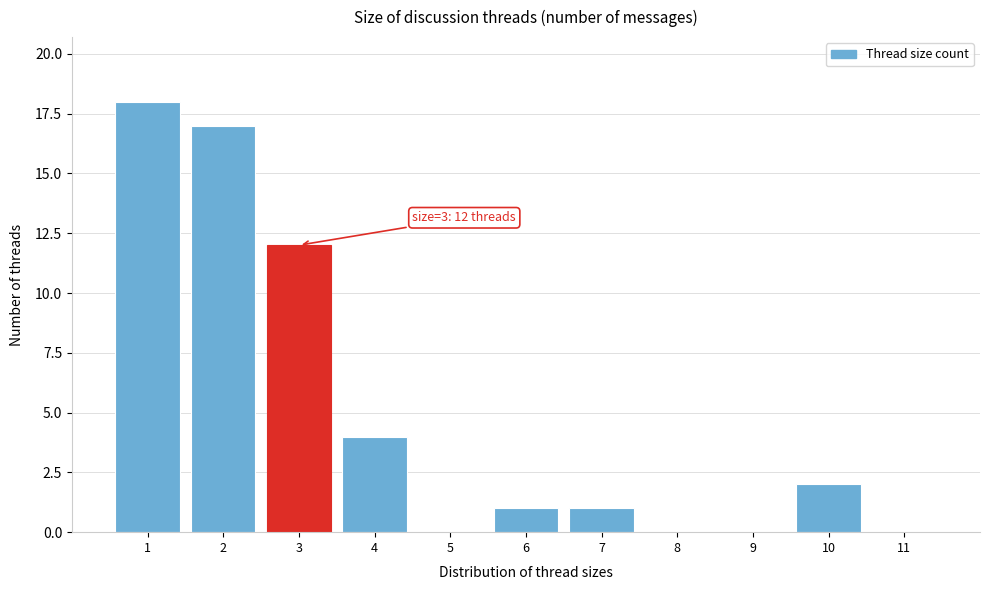

Which range on the x-axis has the tallest bar?

0.5 to 1.5